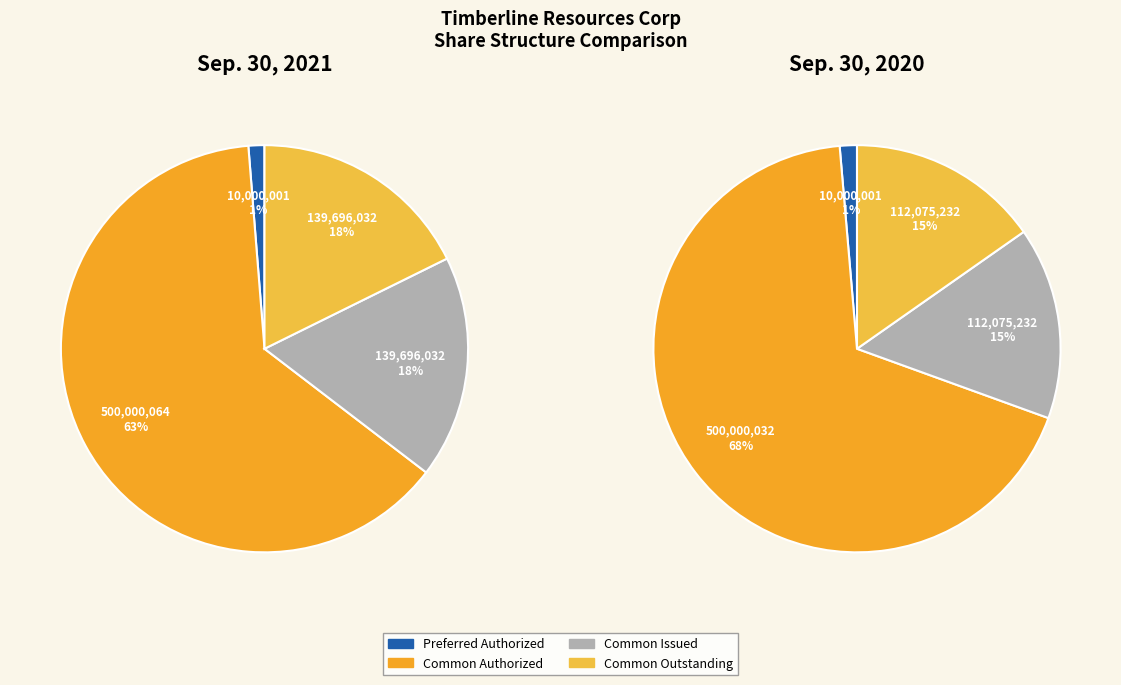

How much of the chart is everything except Common Stock, Shares Authorized?

36.7%